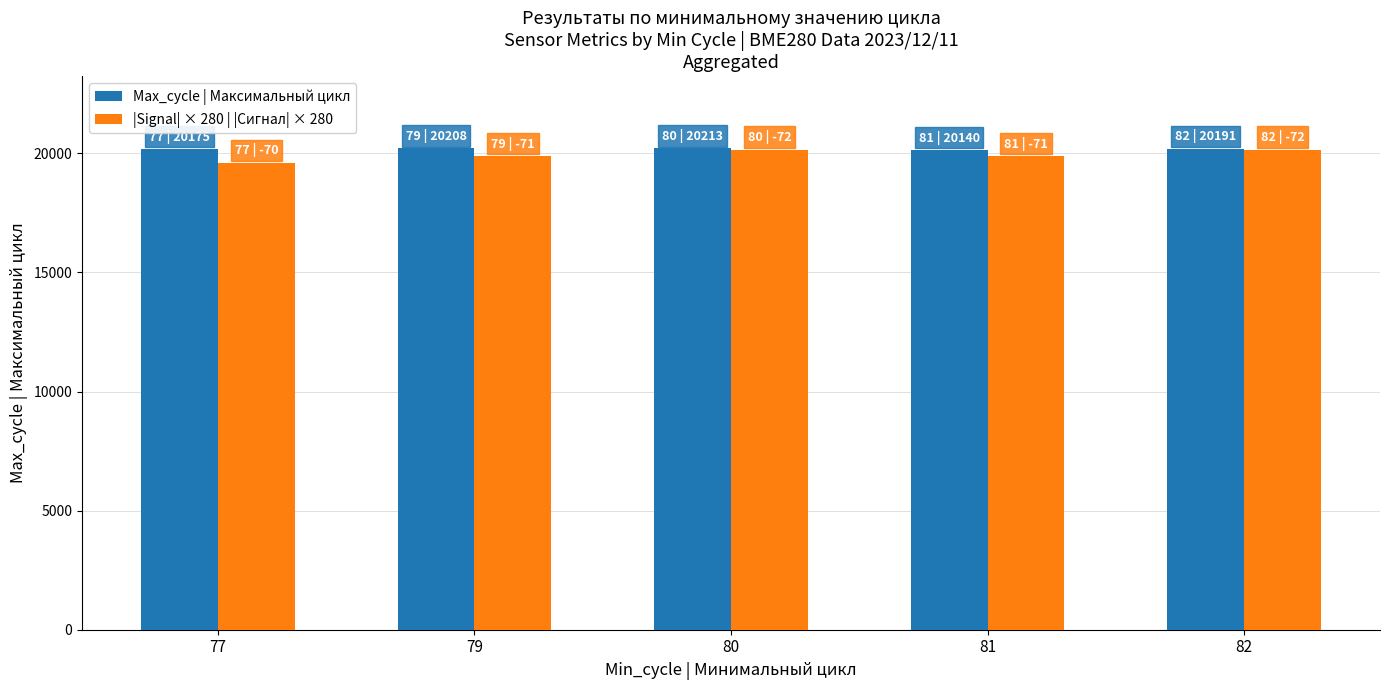

What is the spread (max minus min) of values at 80?

53